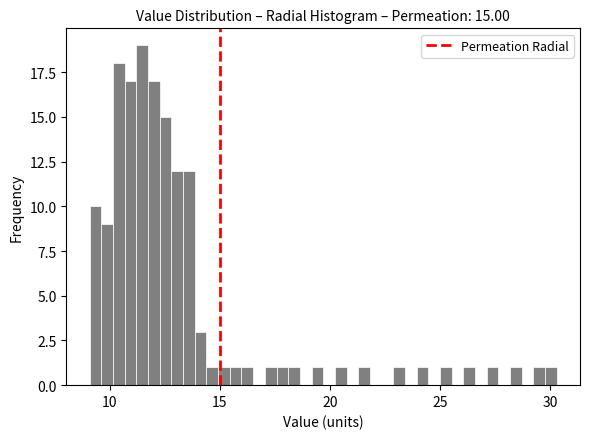

Around what value on the x-axis is the tallest bar? Give the approximate position of its centre, as read against the axis.

11.5